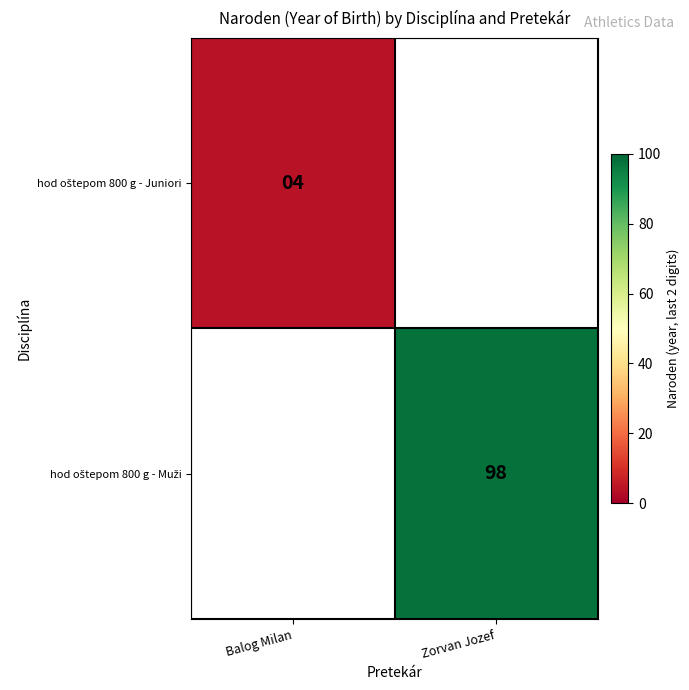

How many categories are shown in the chart?

2